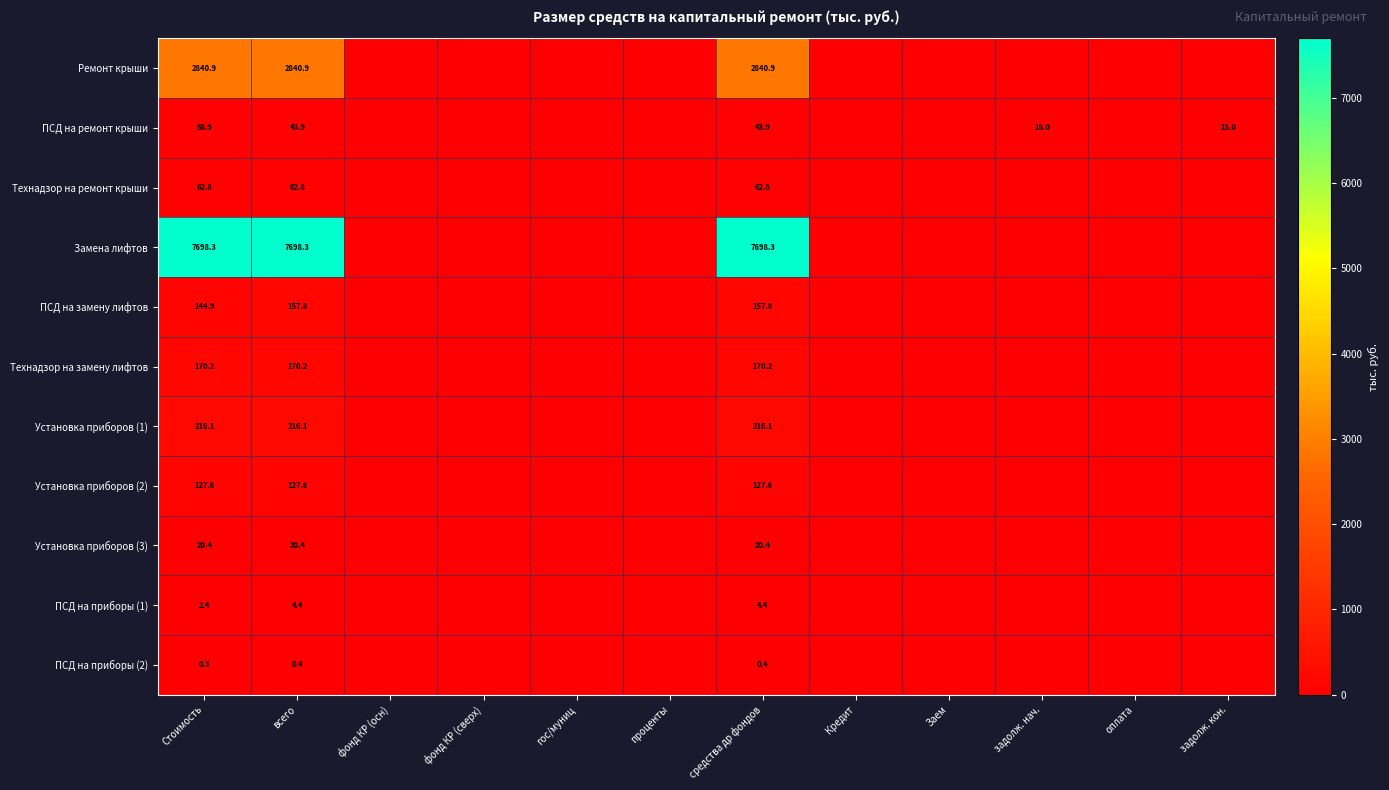

At всего, list the series in order from largest to smallest.

Замена лифтов, Ремонт крыши, Установка приборов (1), Технадзор на замену лифтов, ПСД на замену лифтов, Установка приборов (2), Технадзор на ремонт крыши, ПСД на ремонт крыши, Установка приборов (3), ПСД на приборы (1), ПСД на приборы (2)